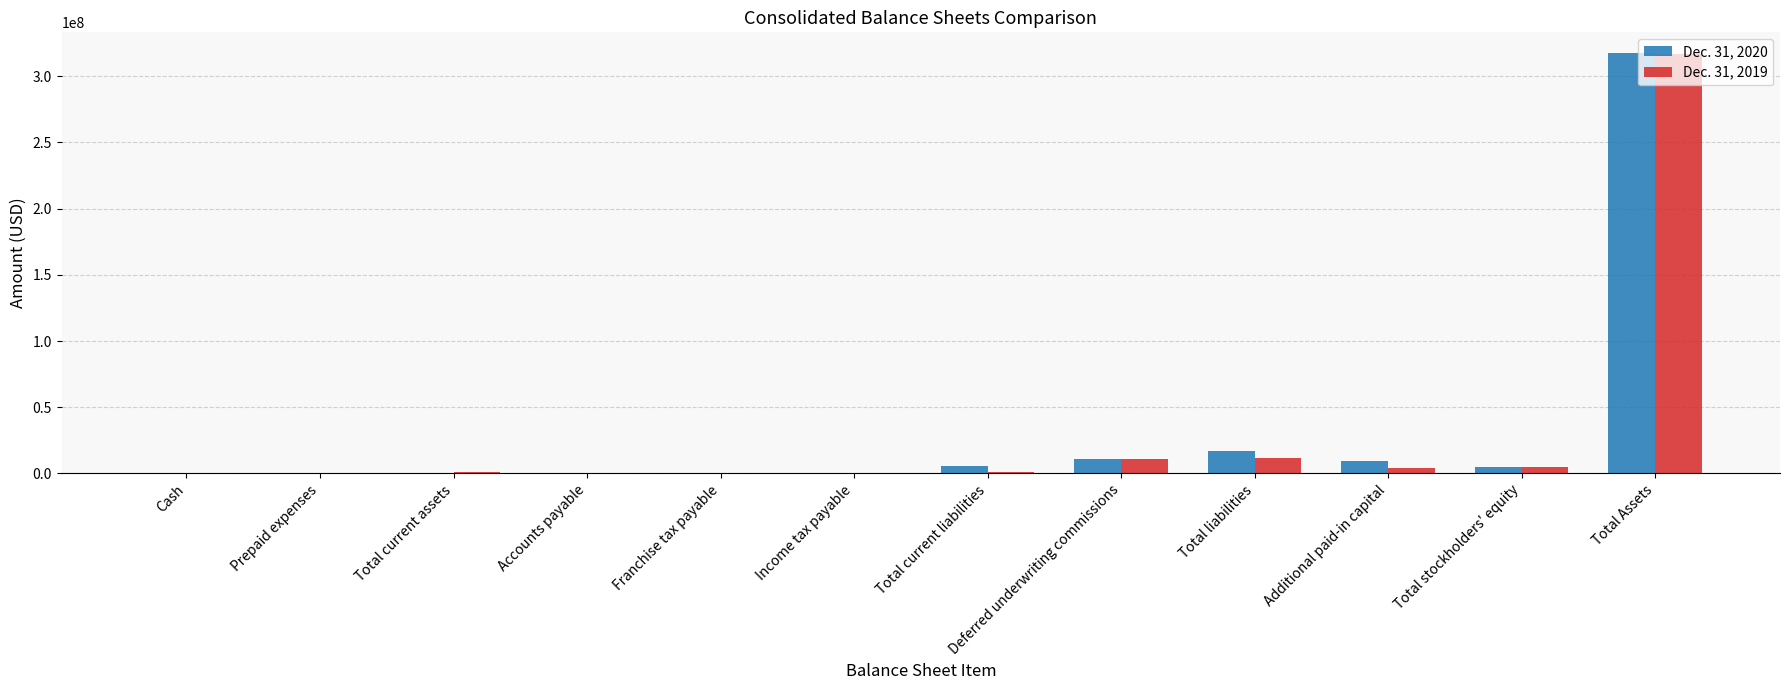

At which category is the sum across all series the highest?

Total Assets